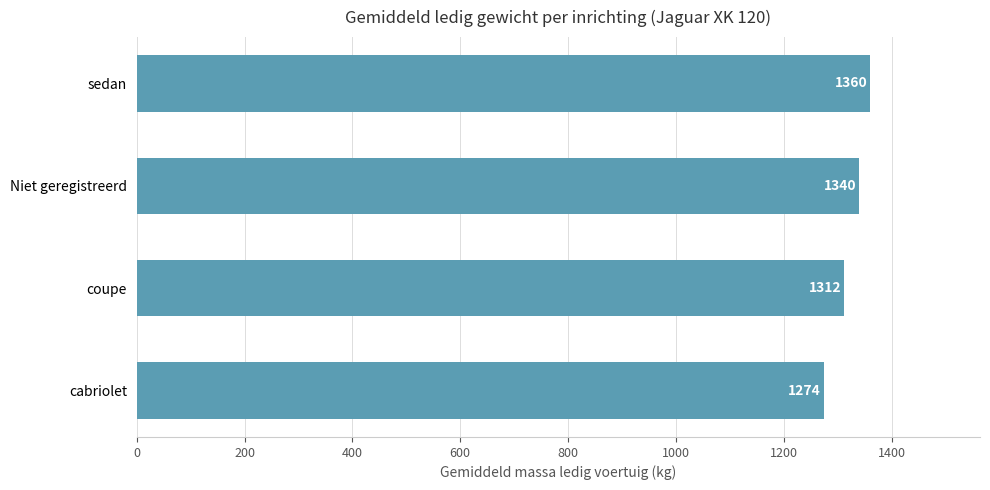

What is the label of the 2nd bar from the bottom?

coupe